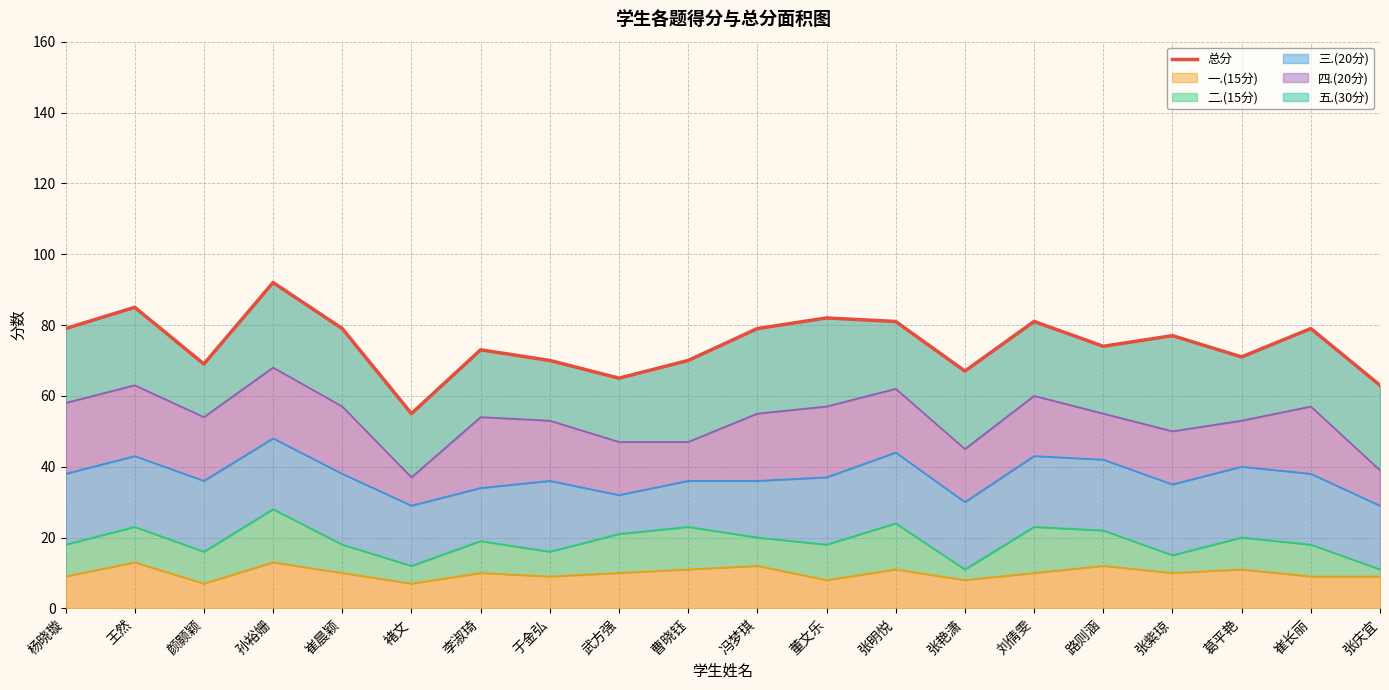

Which label corresponds to the largest value in the chart?

孙裕姗